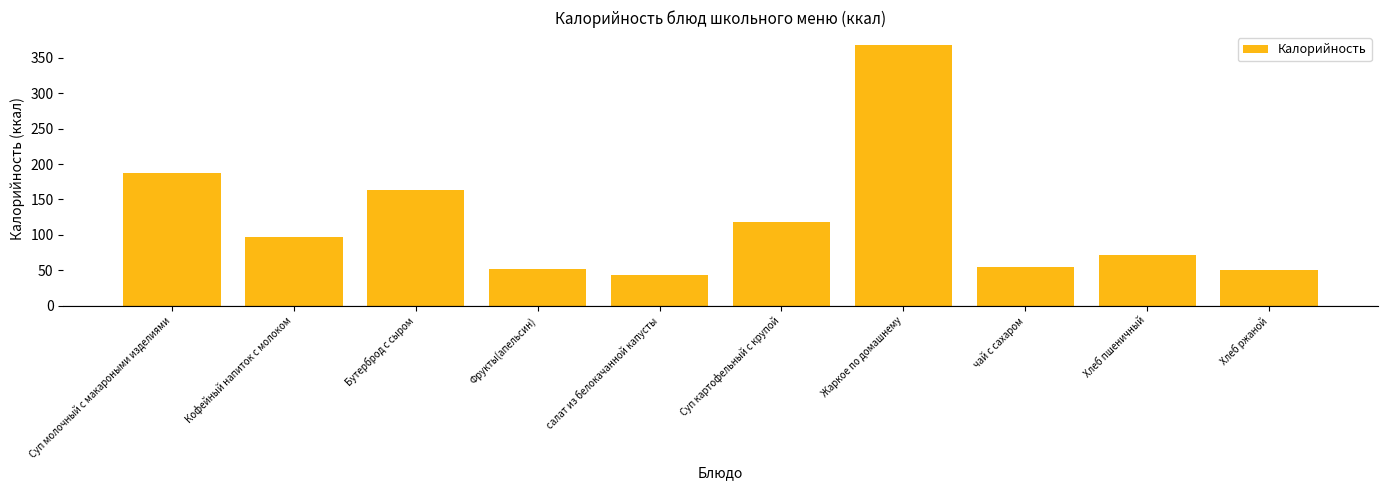

What is the label of the 6th bar from the left?

Суп картофельный с крупой